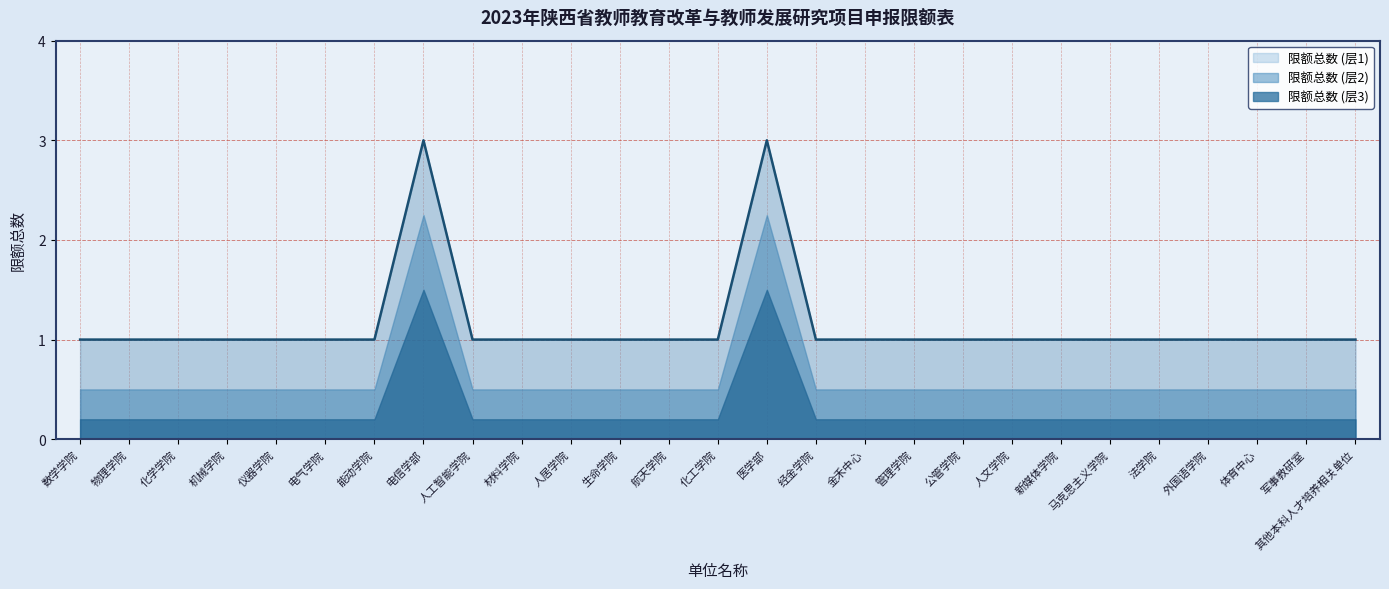

Rank the categories by value from highest to lowest.

电信学部, 医学部, 数学学院, 物理学院, 化学学院, 机械学院, 仪器学院, 电气学院, 能动学院, 人工智能学院, 材料学院, 人居学院, 生命学院, 航天学院, 化工学院, 经金学院, 金禾中心, 管理学院, 公管学院, 人文学院, 新媒体学院, 马克思主义学院, 法学院, 外国语学院, 体育中心, 军事教研室, 其他本科人才培养相关单位